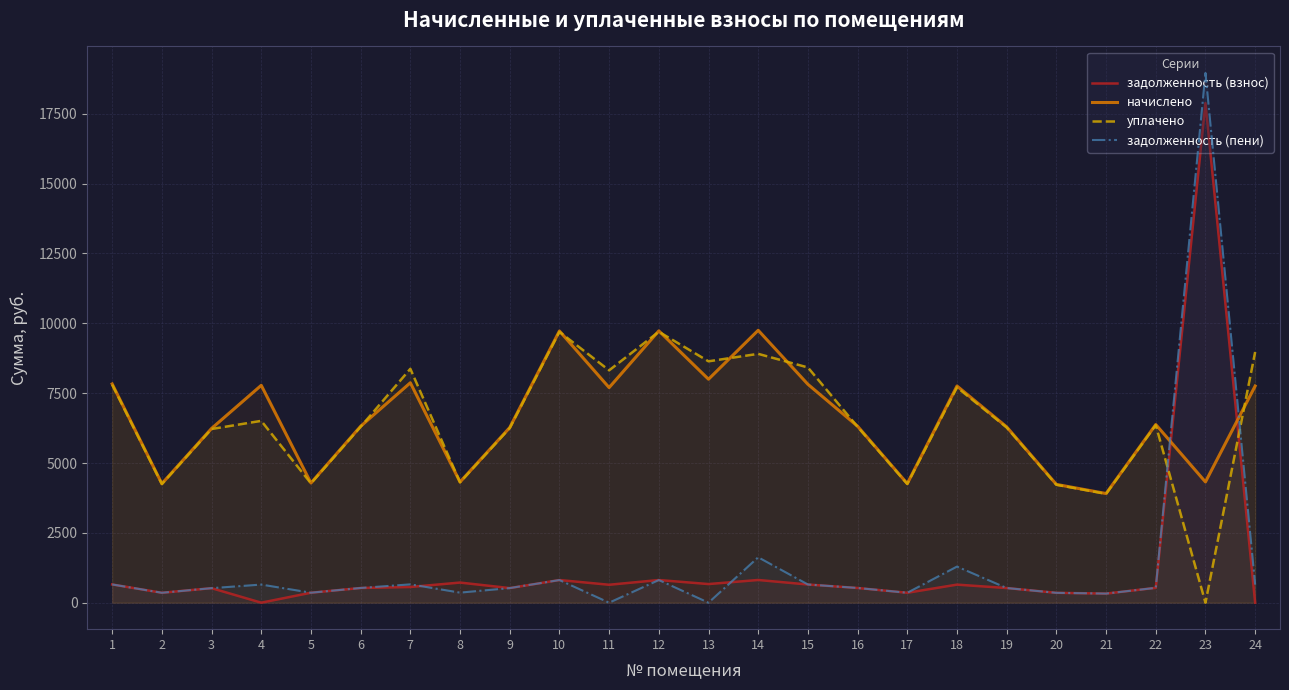

What is the maximum value shown in the chart?

18963.6